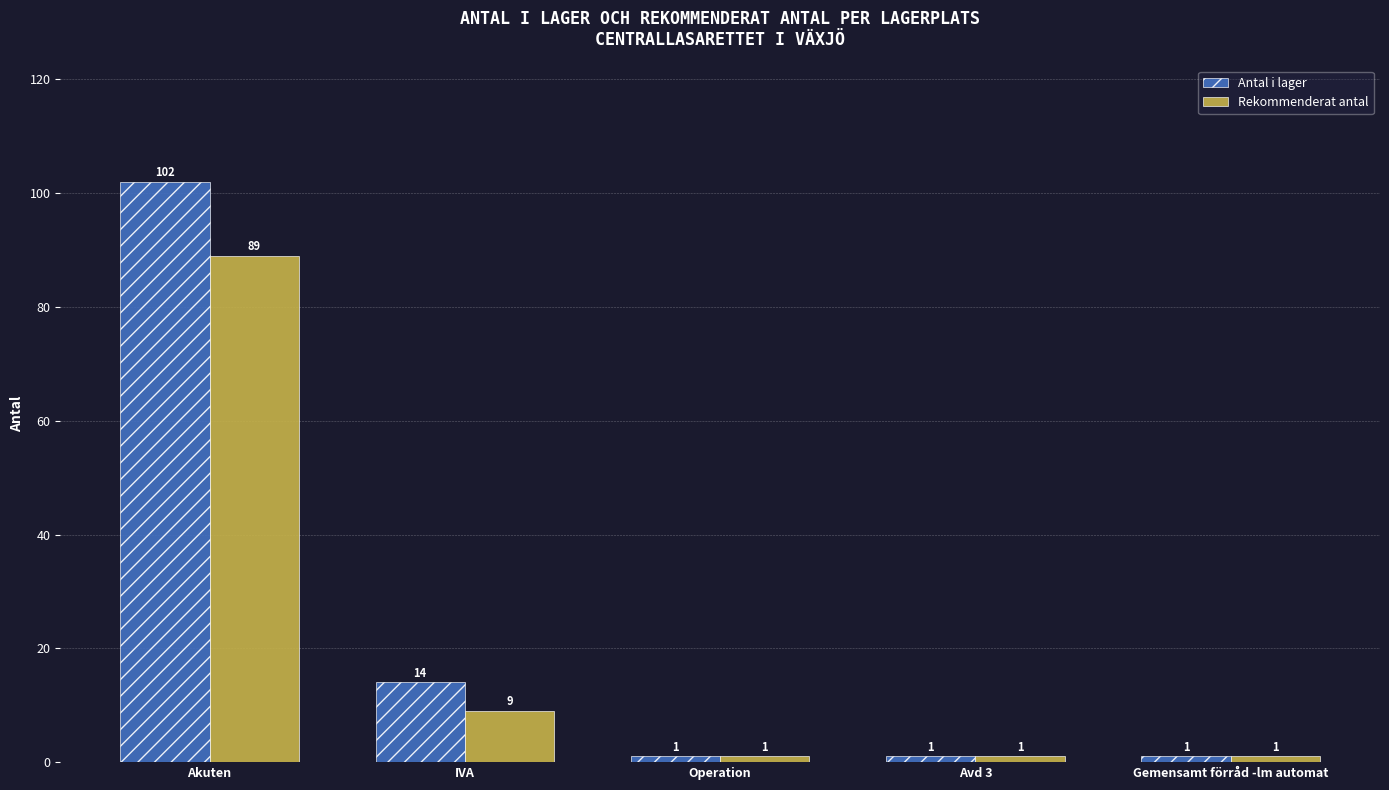

Rank the series by their maximum value, from highest to lowest.

Antal i lager, Rekommenderat antal